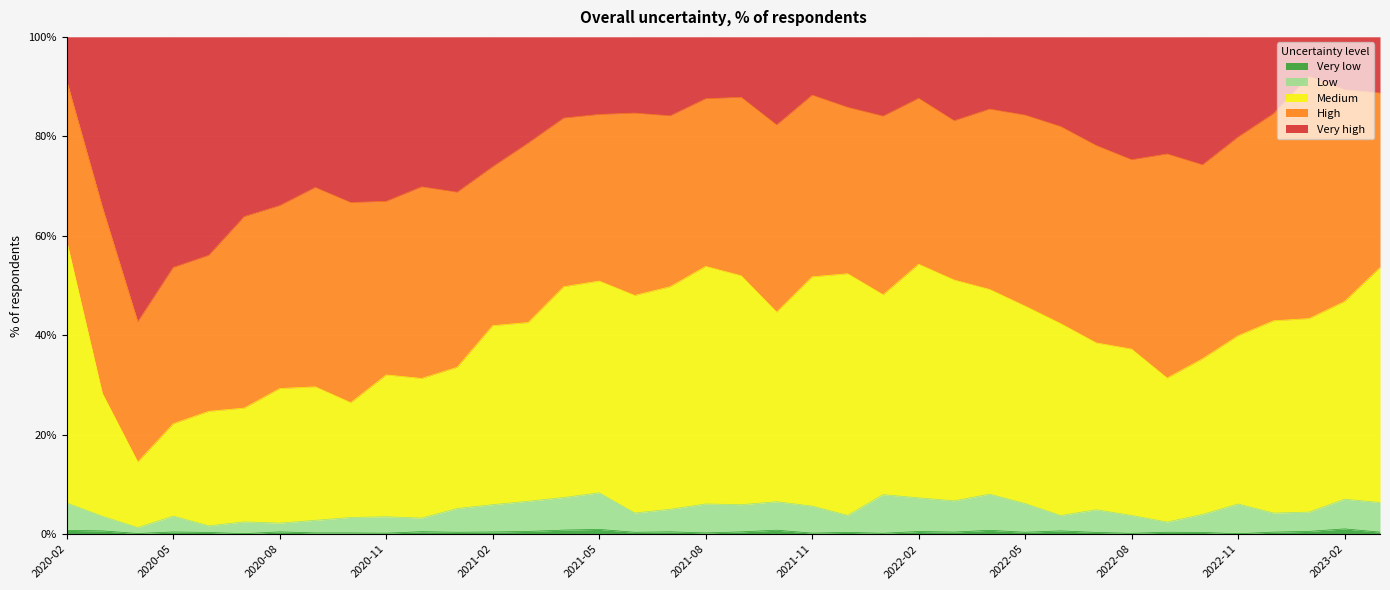

Which series has the largest range (max minus min)?

Very high